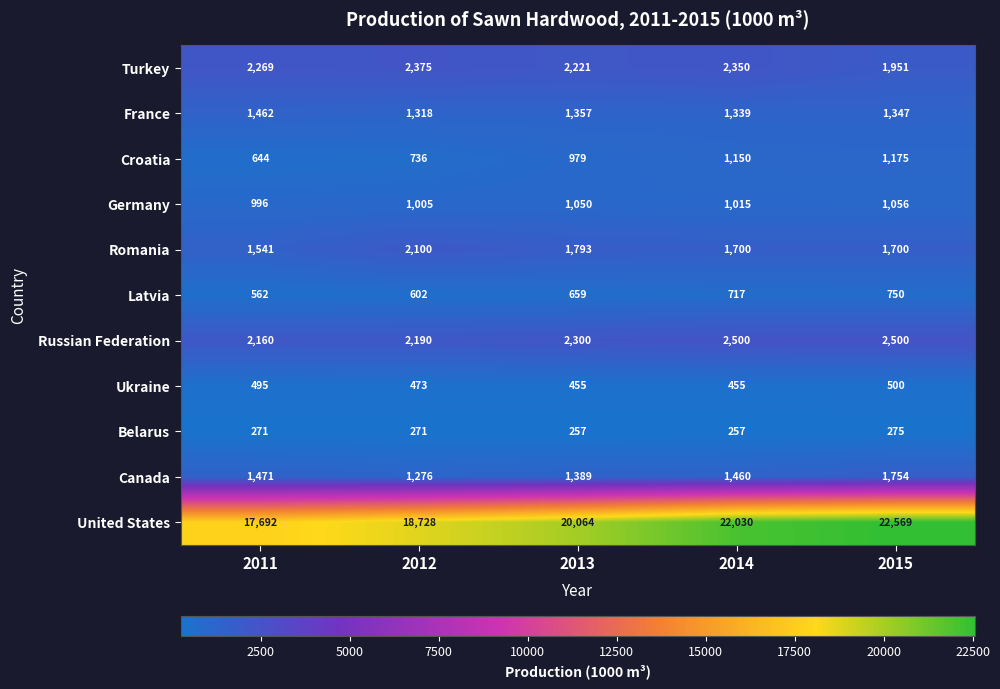

What is the difference between the highest and lowest values at 2015?

22294